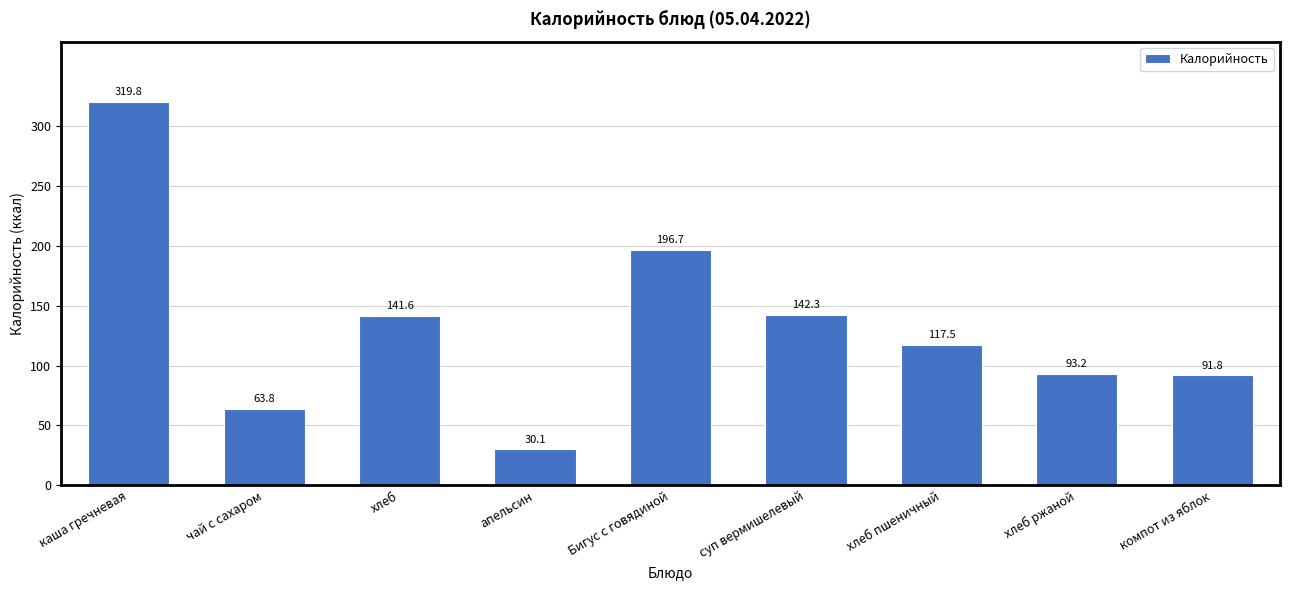

What is the sum of all values?

1196.9